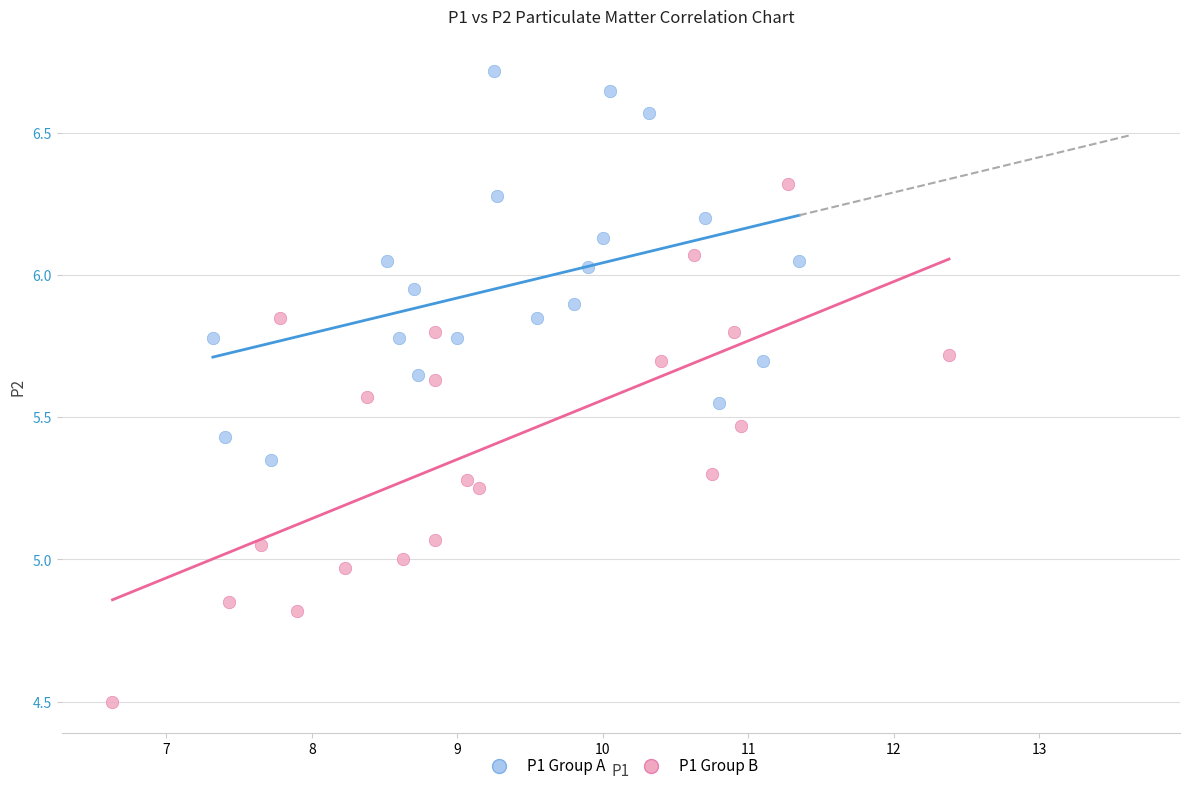

Which series has the largest Y range (max minus min)?

P1 Group B